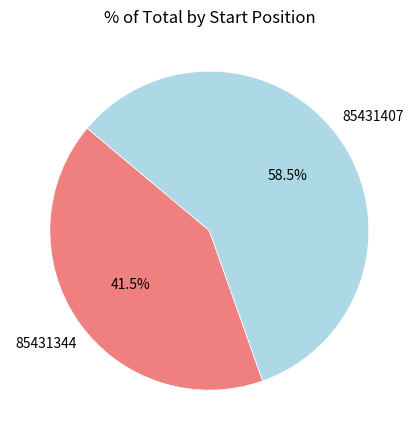

Which has a higher value, 85431344 or 85431407?

85431407